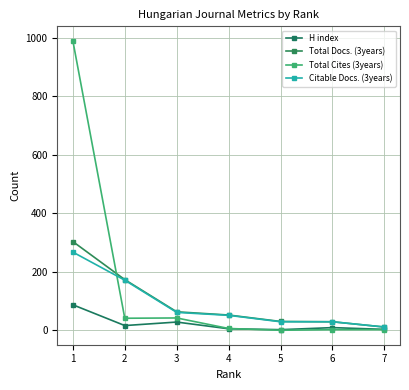

True or false: Total Docs. (3years) and Citable Docs. (3years) intersect in this chart.

False